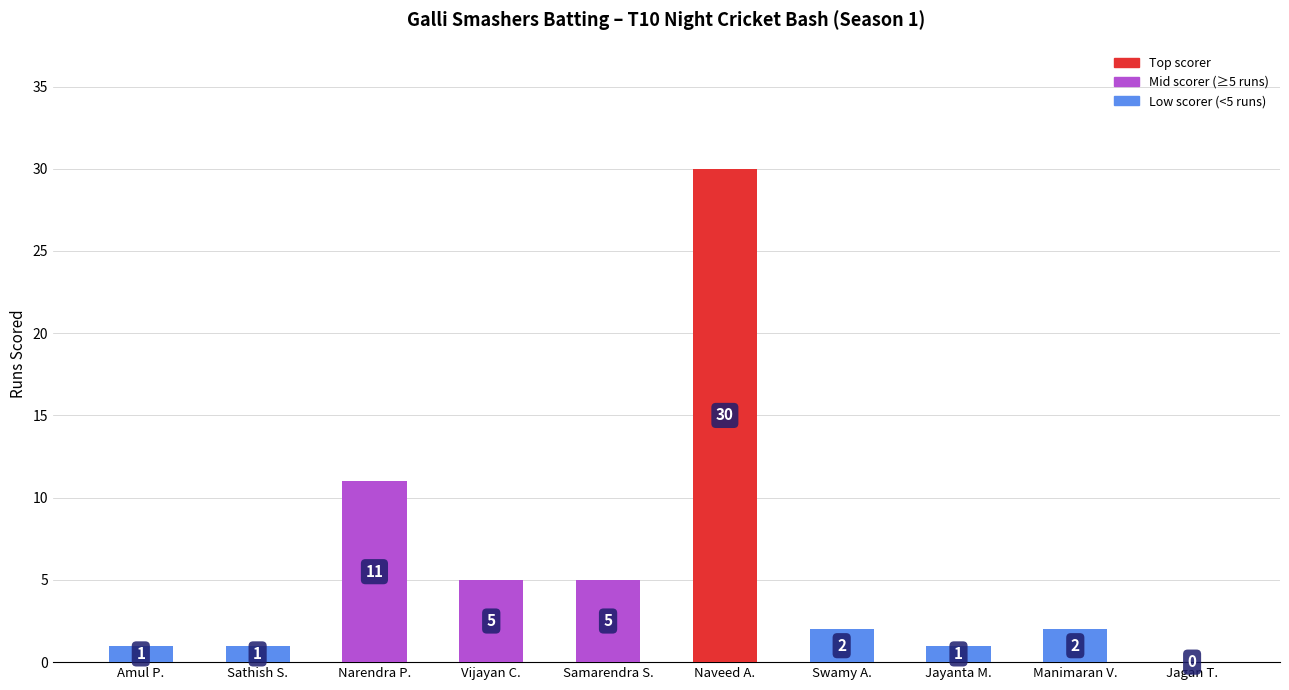

Which category has the highest value across all series?

Naveed A.